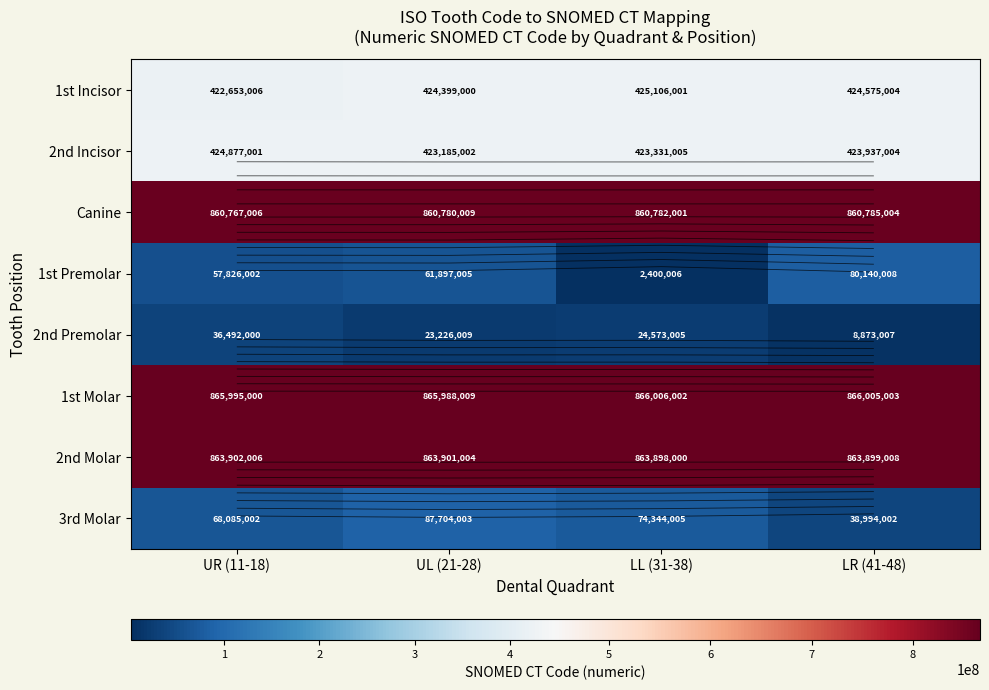

At how many categories does at least one series exceed 361871833?

4